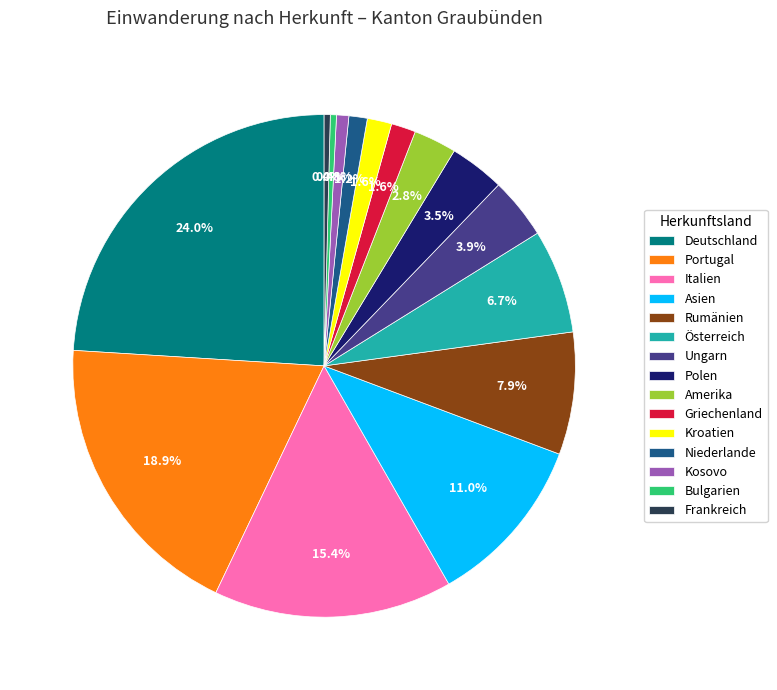

What is the total percentage of Österreich and Rumänien?

14.6%